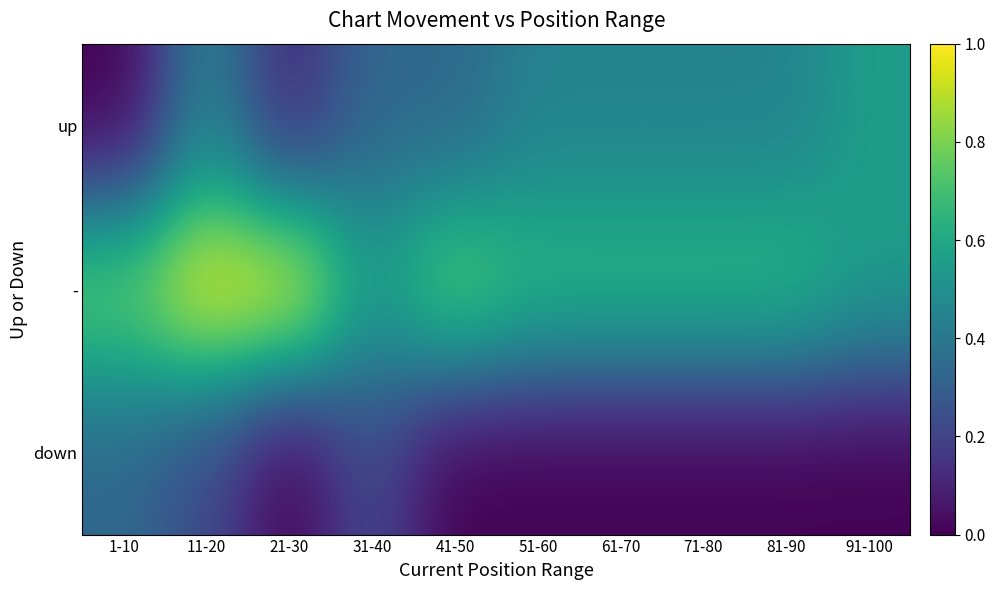

At which category is the sum across all series the highest?

11-20